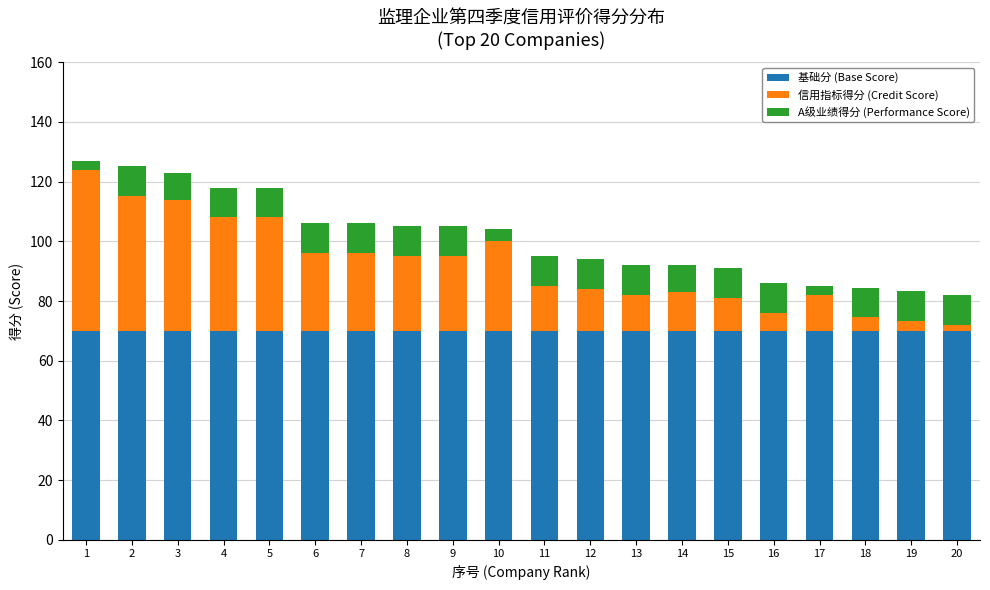

What is the maximum value for 基础分 (Base Score)?

70.0